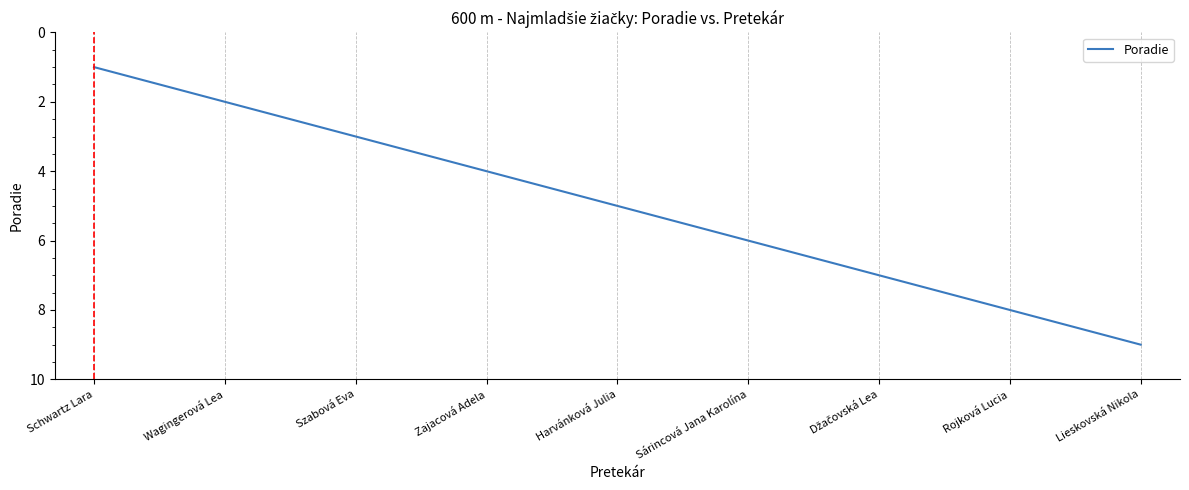

How many values are below 5?

4